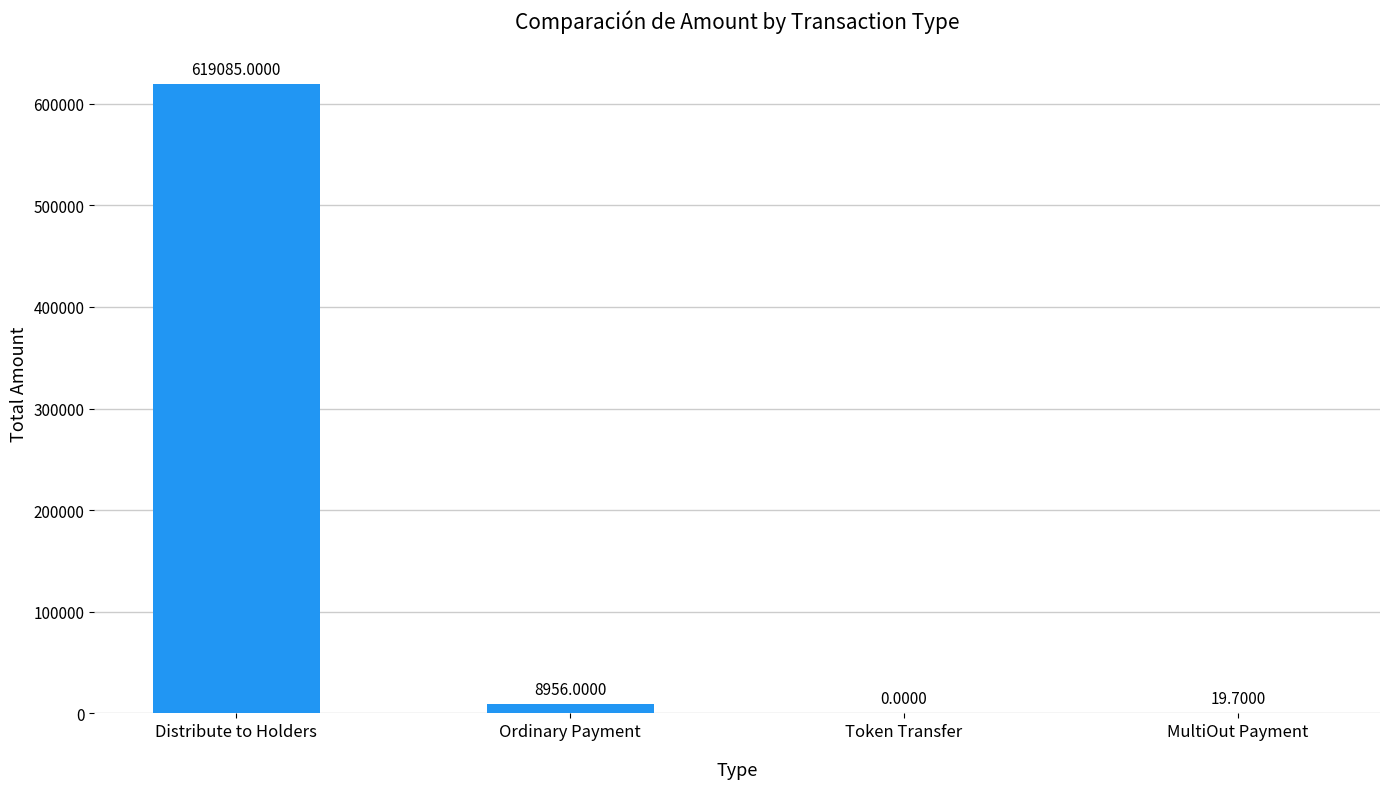

Reading left to right, list all the values displayed in this chart.

Distribute to Holders=619085.0	Ordinary Payment=8956.0	Token Transfer=0.0	MultiOut Payment=19.7